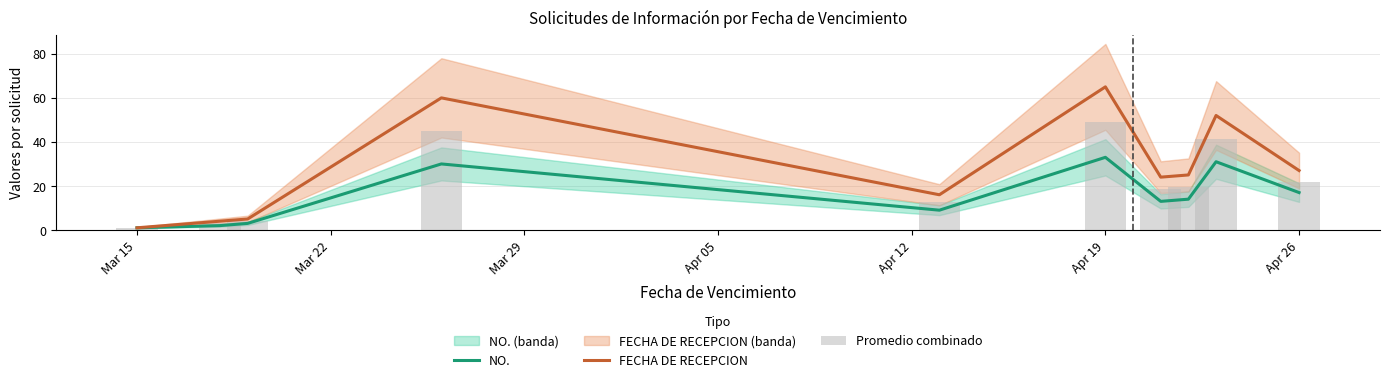

True or false: FECHA DE RECEPCION has a value of 27.0 at Apr 26.

True